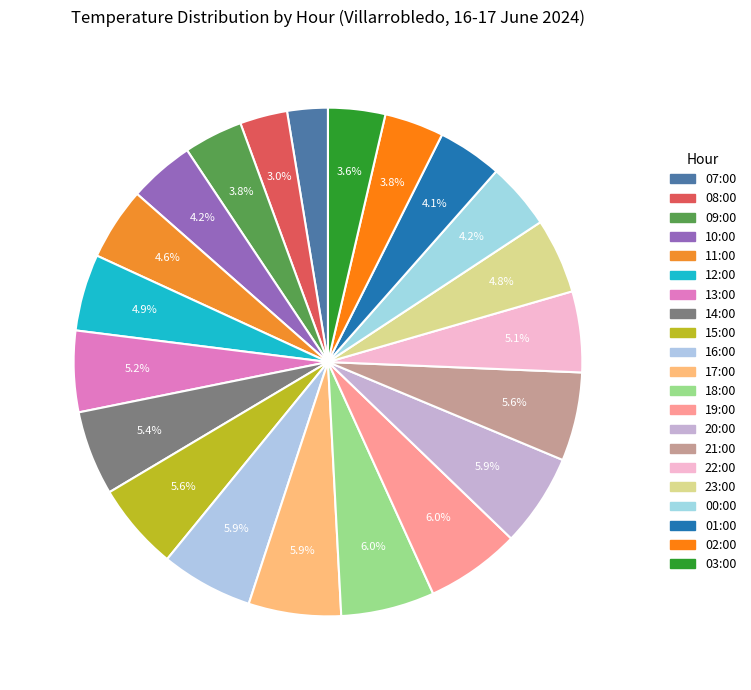

To the nearest percent, what percentage of the pie is 03:00?

4%